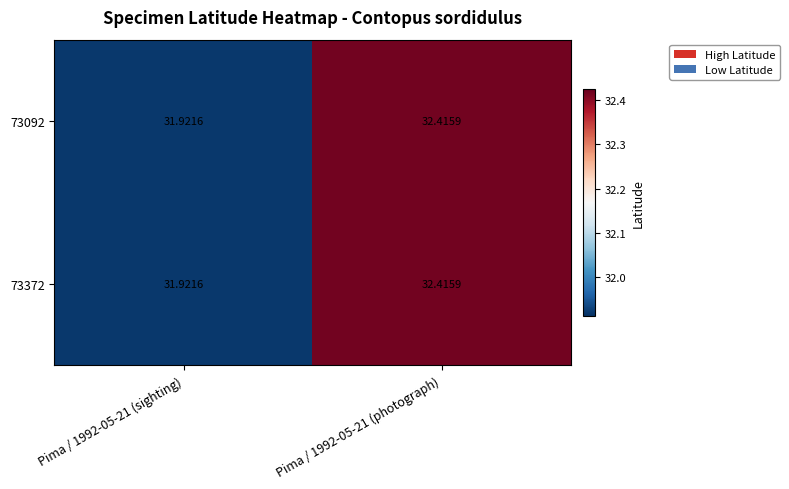

Between Pima / 1992-05-21 (sighting) and Pima / 1992-05-21 (photograph), which series saw the biggest shift?

73092